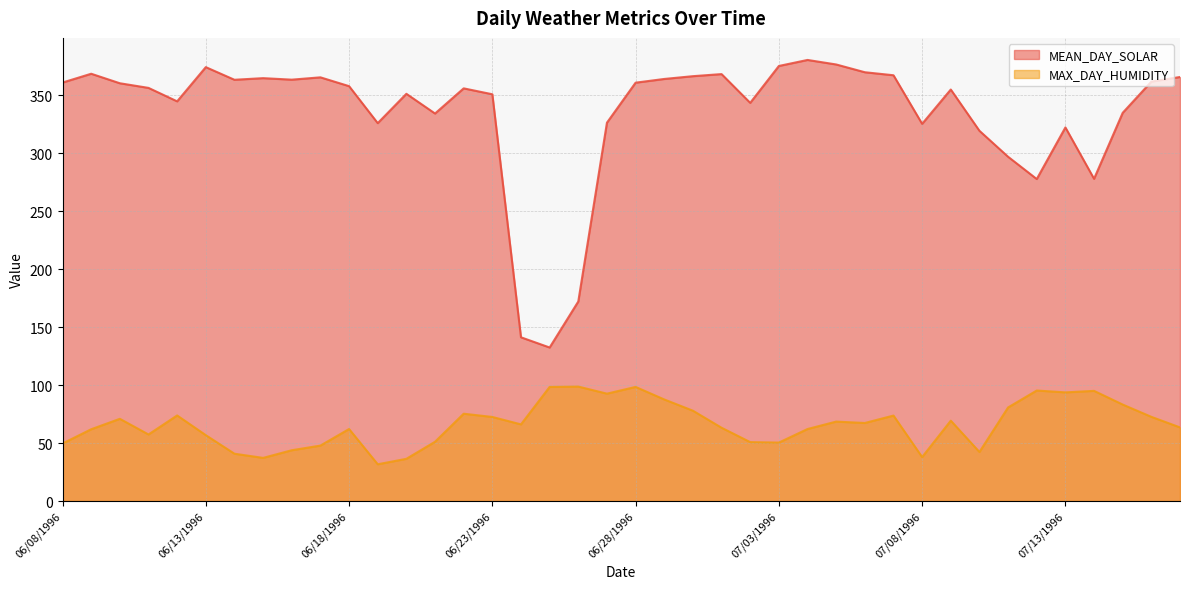

List the labels in order of MEAN_DAY_SOLAR value, largest first.

07/04/1996, 07/05/1996, 07/03/1996, 06/13/1996, 07/06/1996, 06/09/1996, 07/01/1996, 07/07/1996, 06/30/1996, 07/17/1996, 06/17/1996, 06/15/1996, 06/29/1996, 06/16/1996, 06/14/1996, 07/16/1996, 06/08/1996, 06/28/1996, 06/10/1996, 06/18/1996, 06/11/1996, 06/22/1996, 07/09/1996, 06/20/1996, 06/23/1996, 06/12/1996, 07/02/1996, 07/15/1996, 06/21/1996, 06/27/1996, 06/19/1996, 07/08/1996, 07/13/1996, 07/10/1996, 07/11/1996, 07/14/1996, 07/12/1996, 06/26/1996, 06/24/1996, 06/25/1996